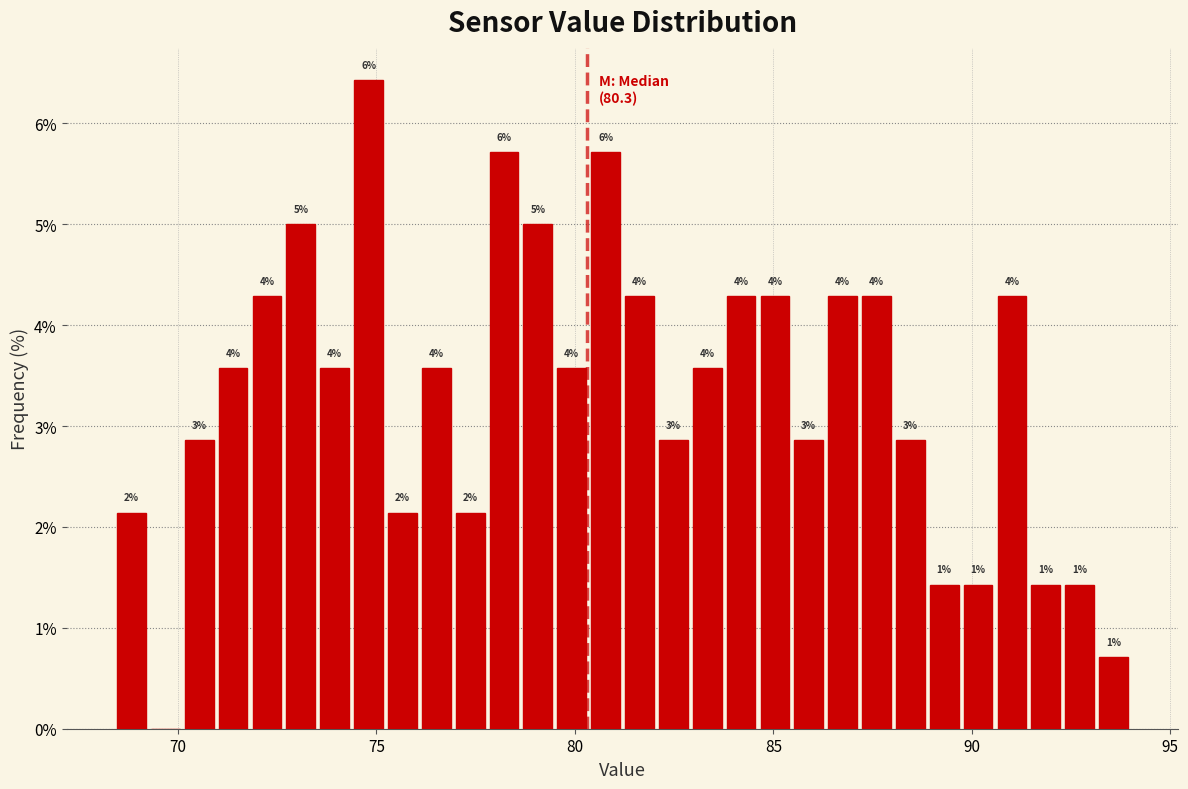

Around what value on the x-axis is the tallest bar? Give the approximate position of its centre, as read against the axis.

75.0